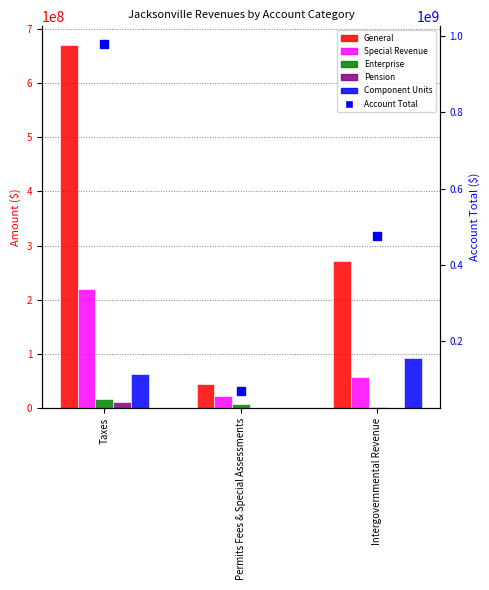

What is the value of the Special Revenue bar at the 1st from the left?

218811978